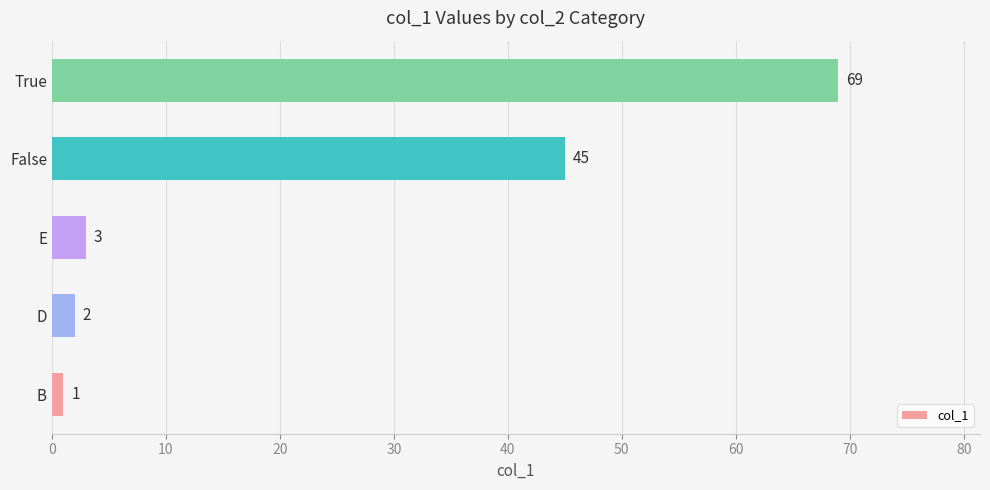

Count the number of data series in this chart.

1